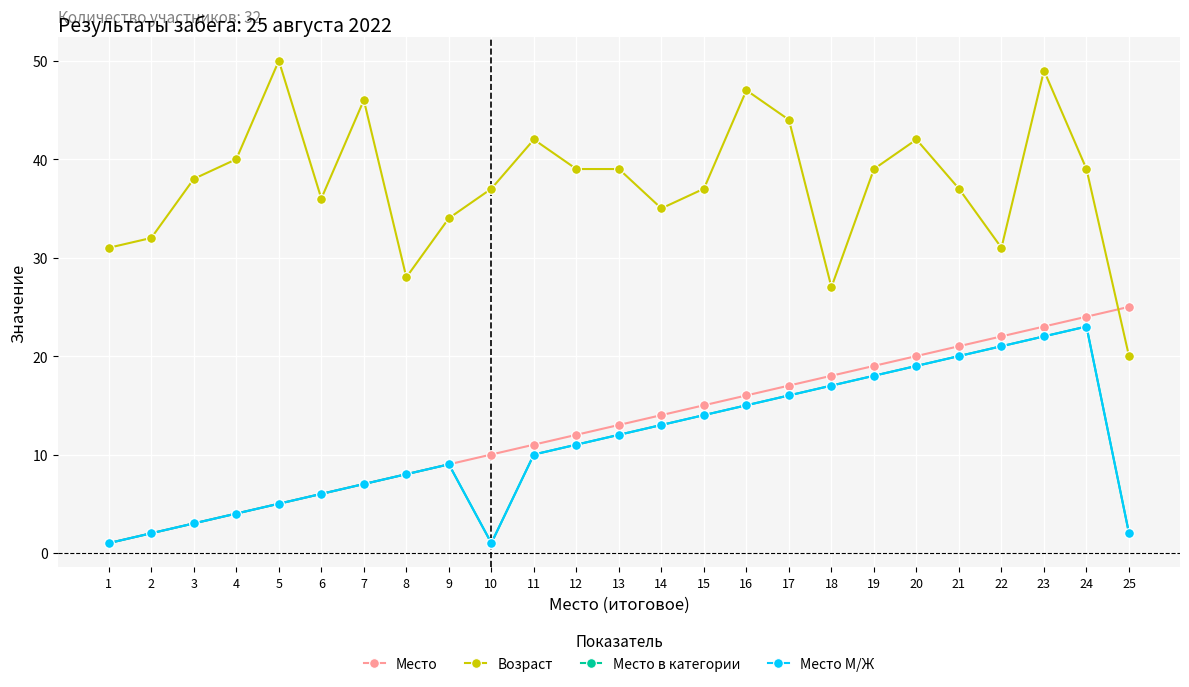

At which category does Возраст reach its first local peak?

5